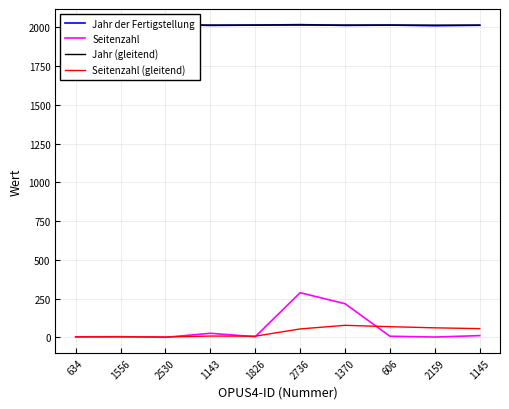

In Jahr (gleitend), how many points are higher than both neighbors (excluding endpoints)?

2